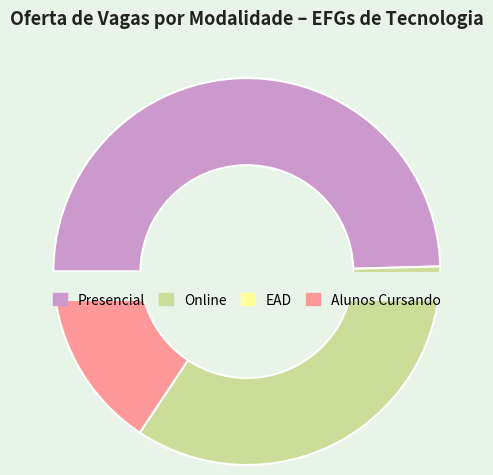

True or false: Online accounts for 35% of the total.

True